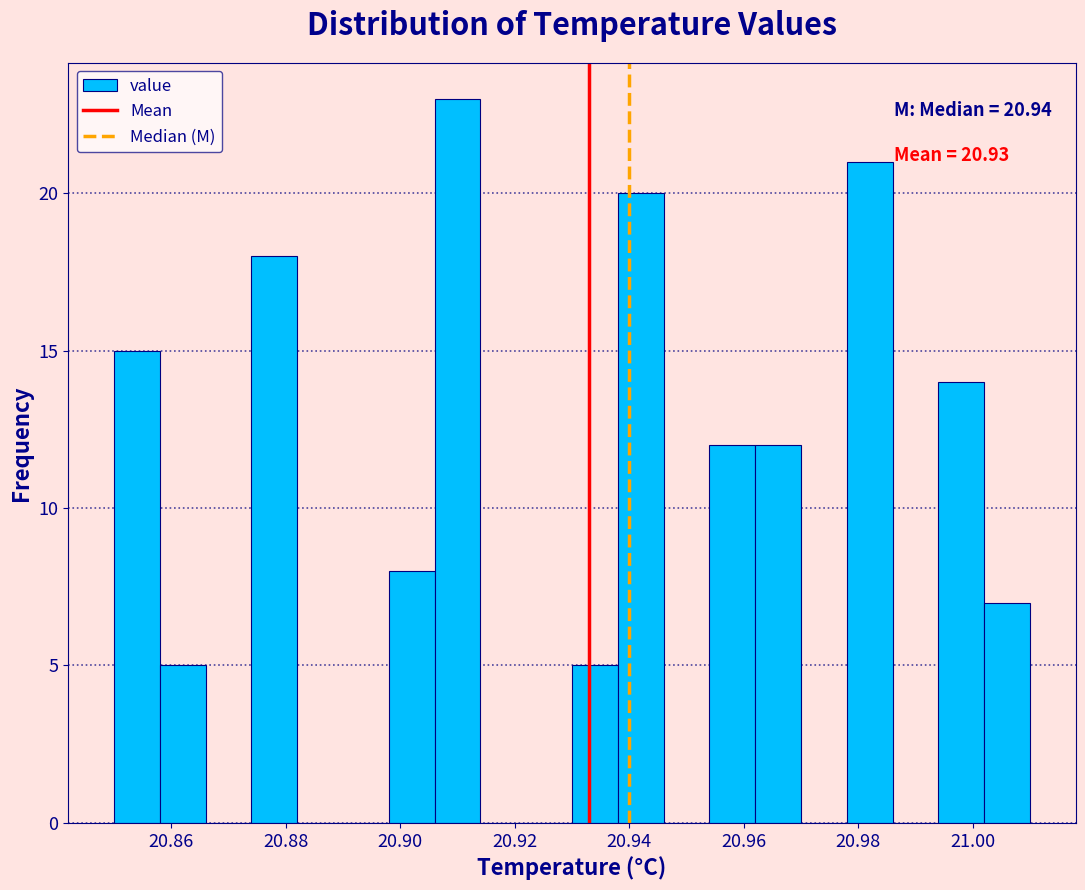

Over which range of the x-axis is the bar tallest?

20.906 to 20.914